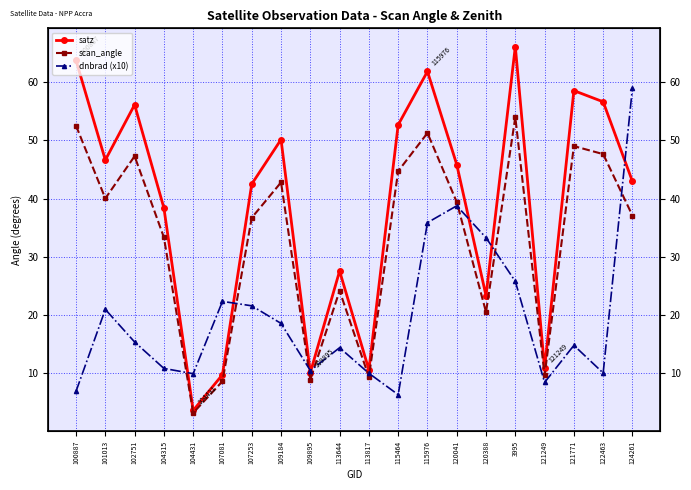

What is the sum of all scan_angle values?

660.5